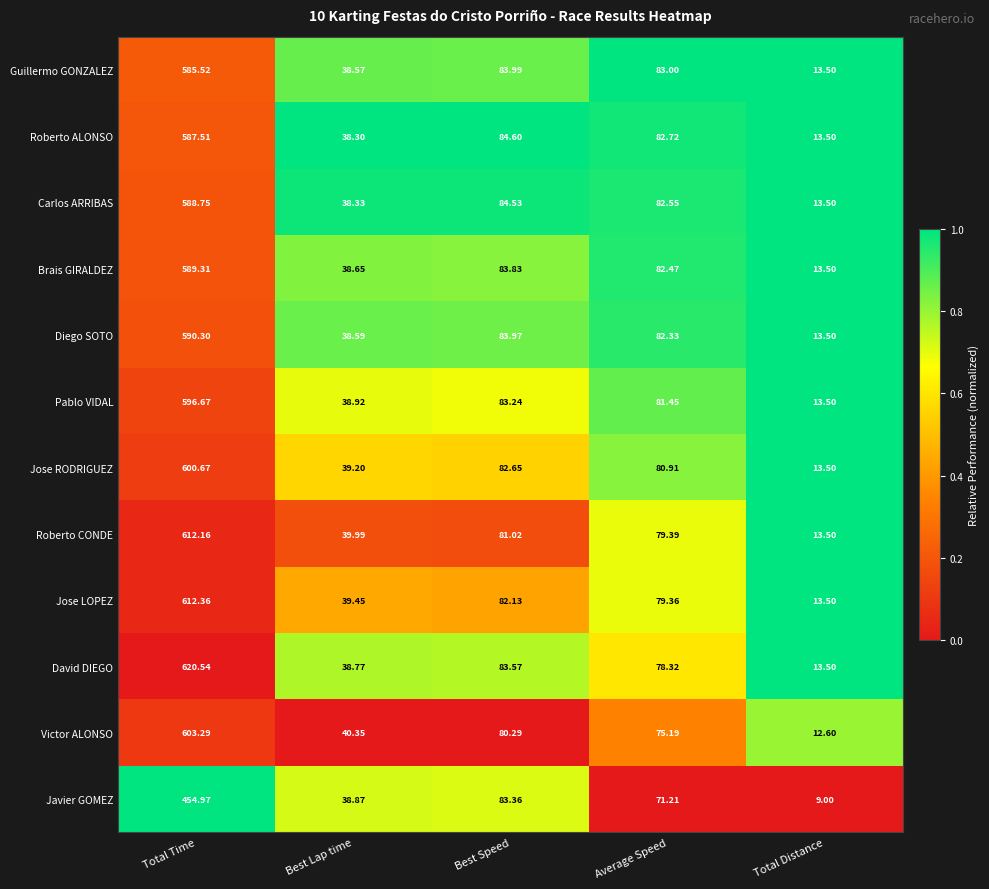

What is the total value across all series at Best Lap time?

468.0